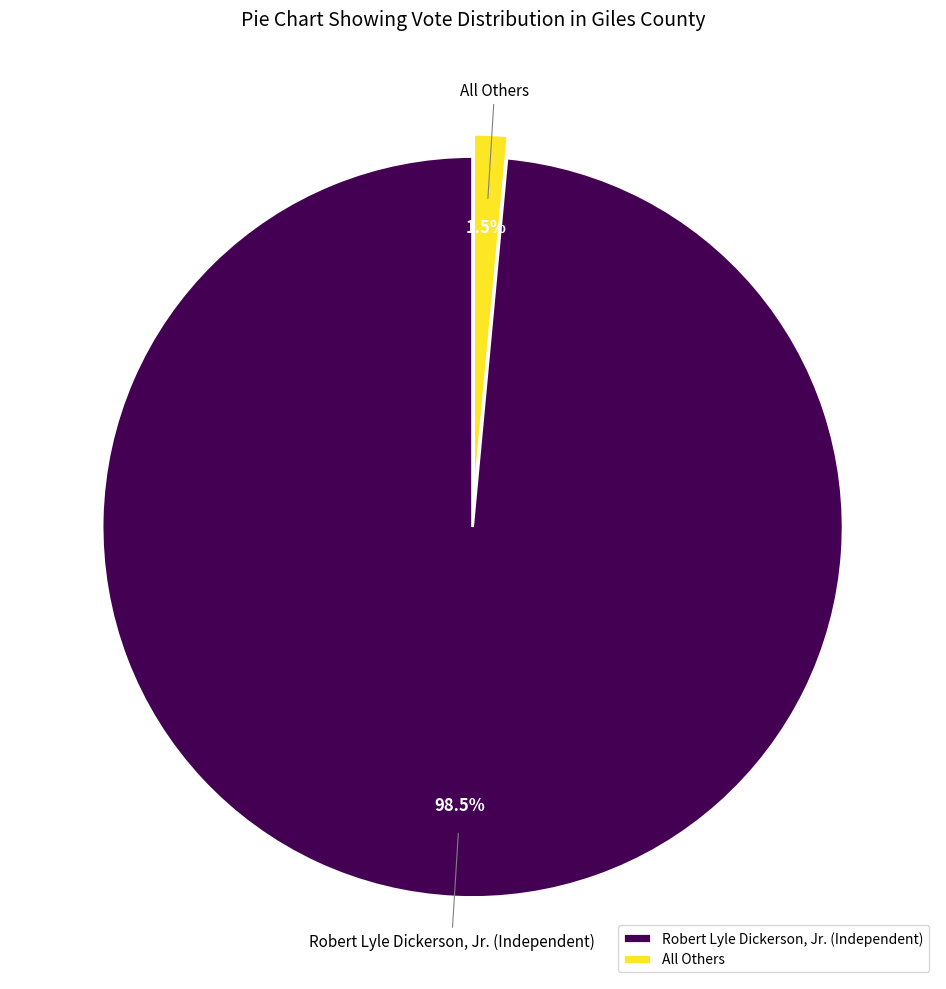

True or false: All Others accounts for 8% of the total.

False